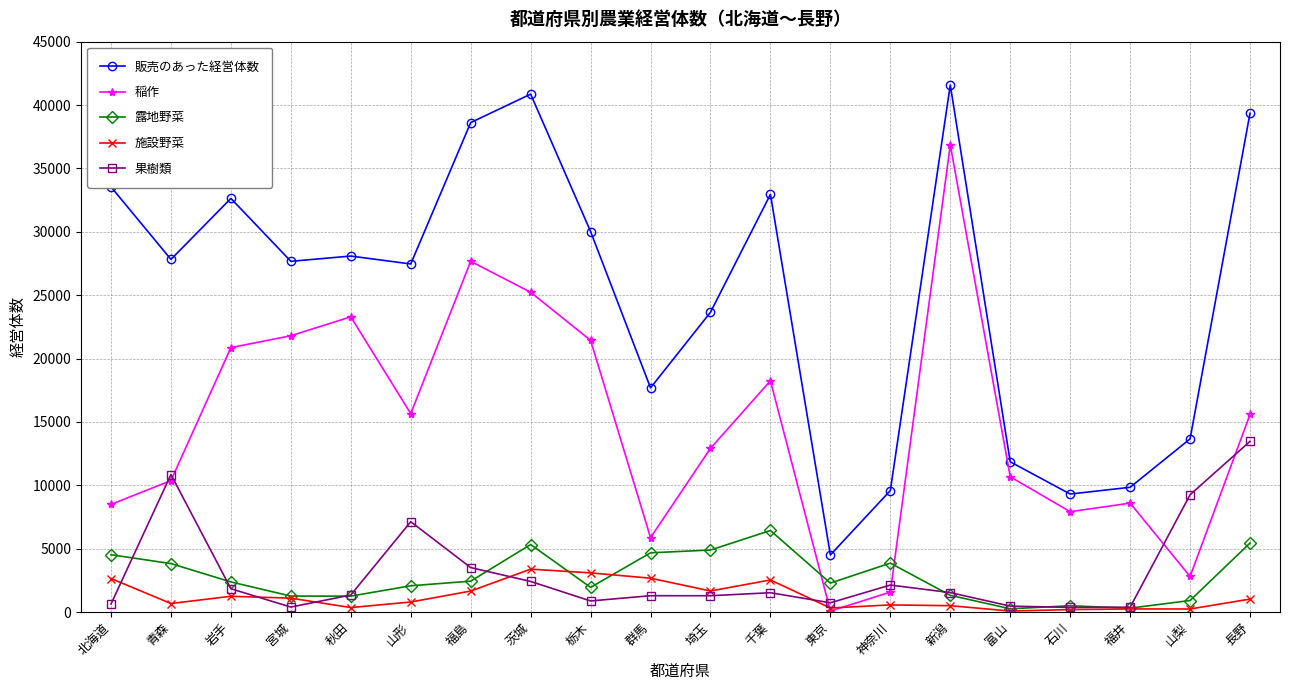

What is the label of the 12th point from the left?

千葉